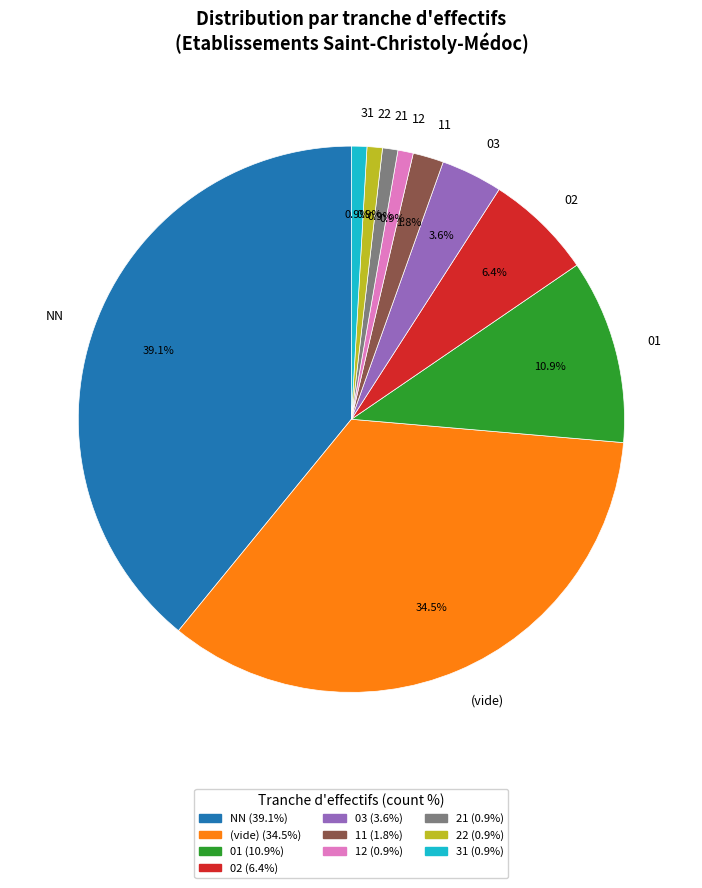

Is the sum of 03 and 22 greater than half?

No